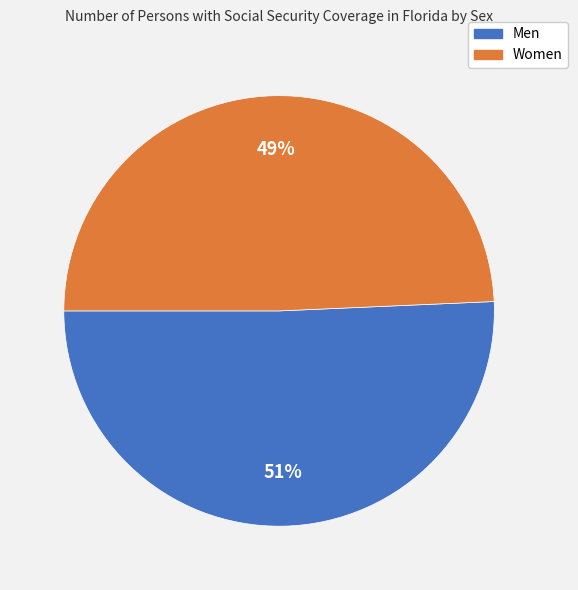

Which category has the smallest portion of the pie?

Women